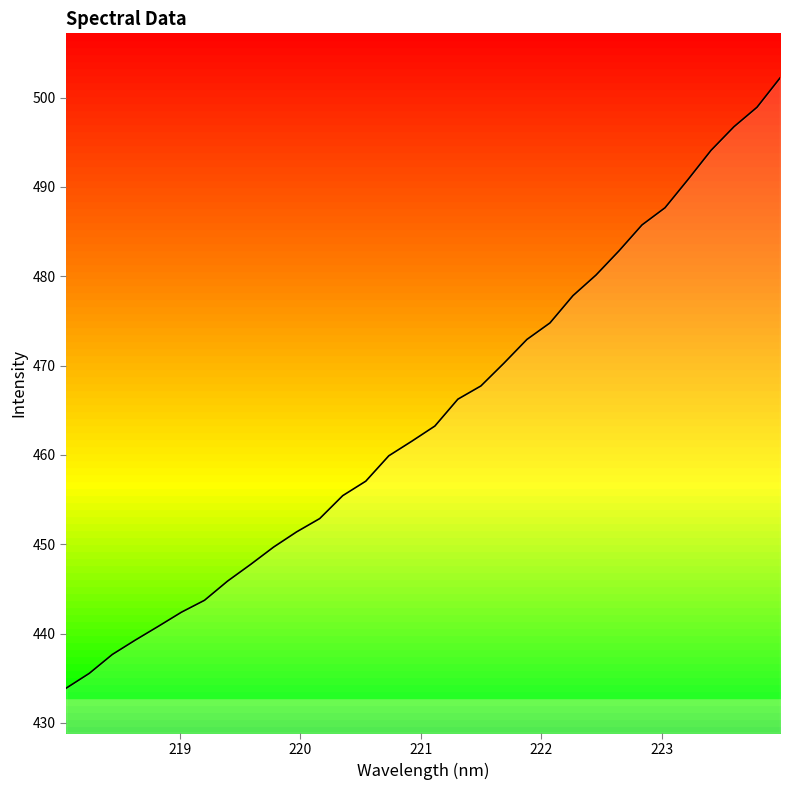

Reading left to right, transcribe all the data shown in this chart.

433.9	435.6	437.7	439.3	440.8	442.4	443.7	445.9	447.7	449.7	451.4	452.9	455.4	457.1	459.9	461.5	463.2	466.2	467.7	470.3	472.9	474.8	477.8	480.1	482.8	485.8	487.7	490.8	494.1	496.7	498.9	502.2